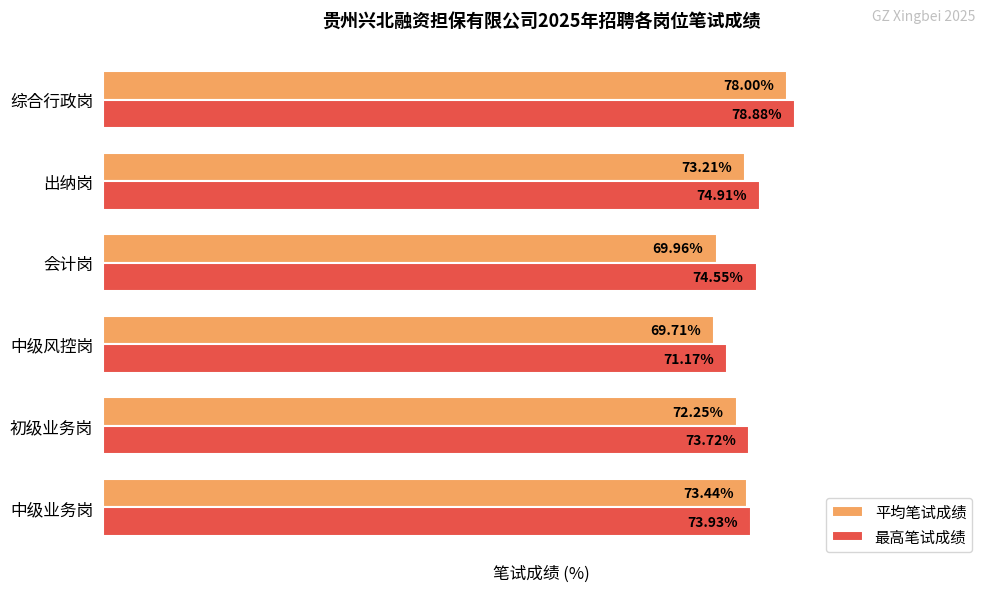

At which category does the chart reach its minimum across all series?

中级风控岗